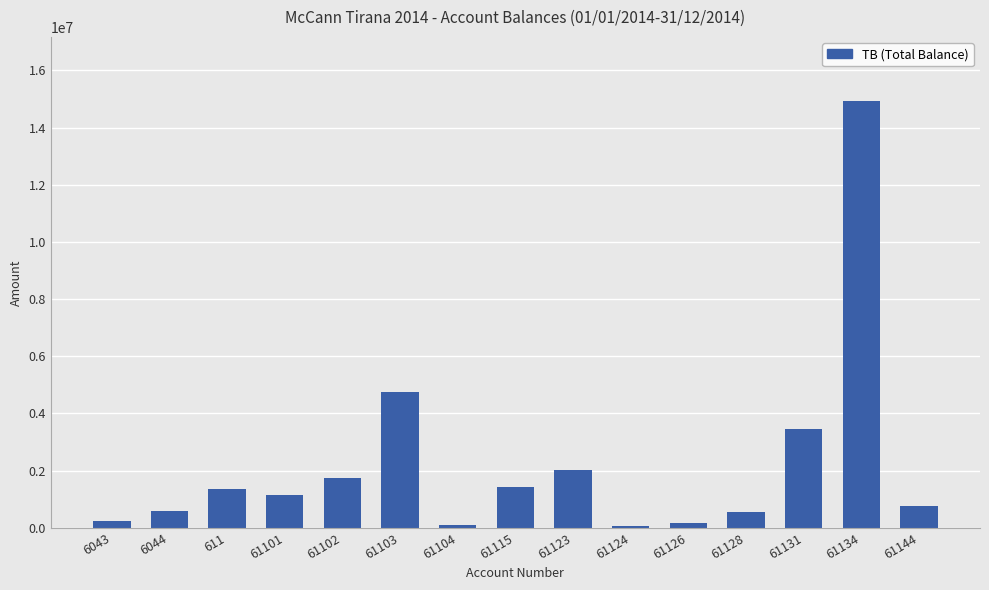

What is the ratio of the value at 611 to the value at 61115?

1.0